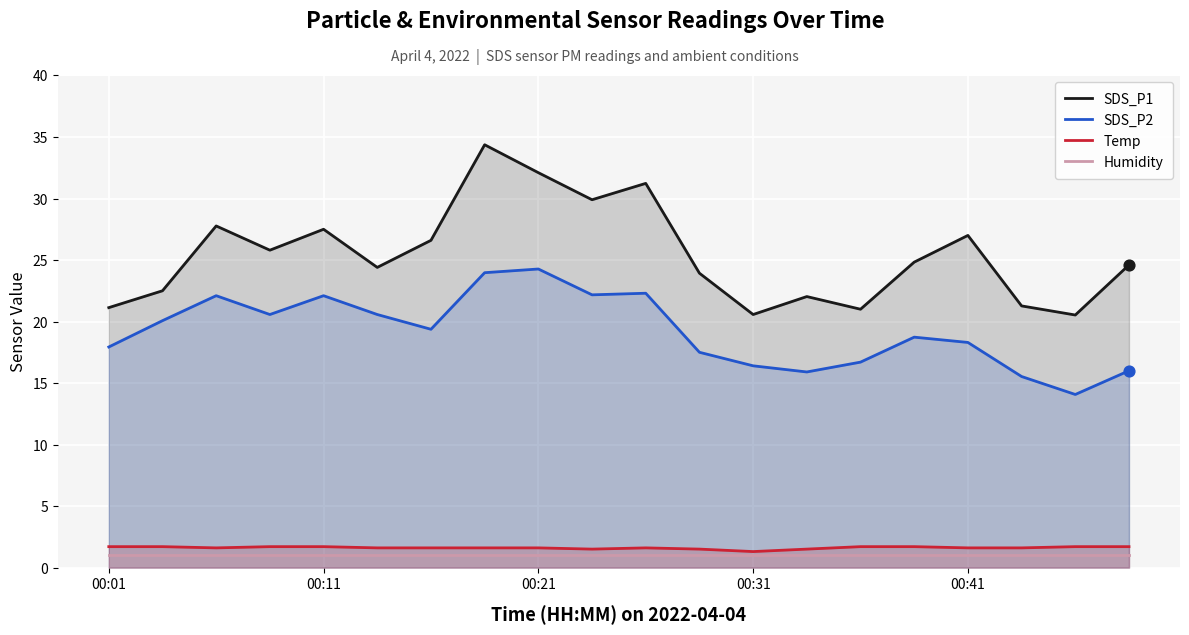

What is the total value across all series at 00:21?

59.0